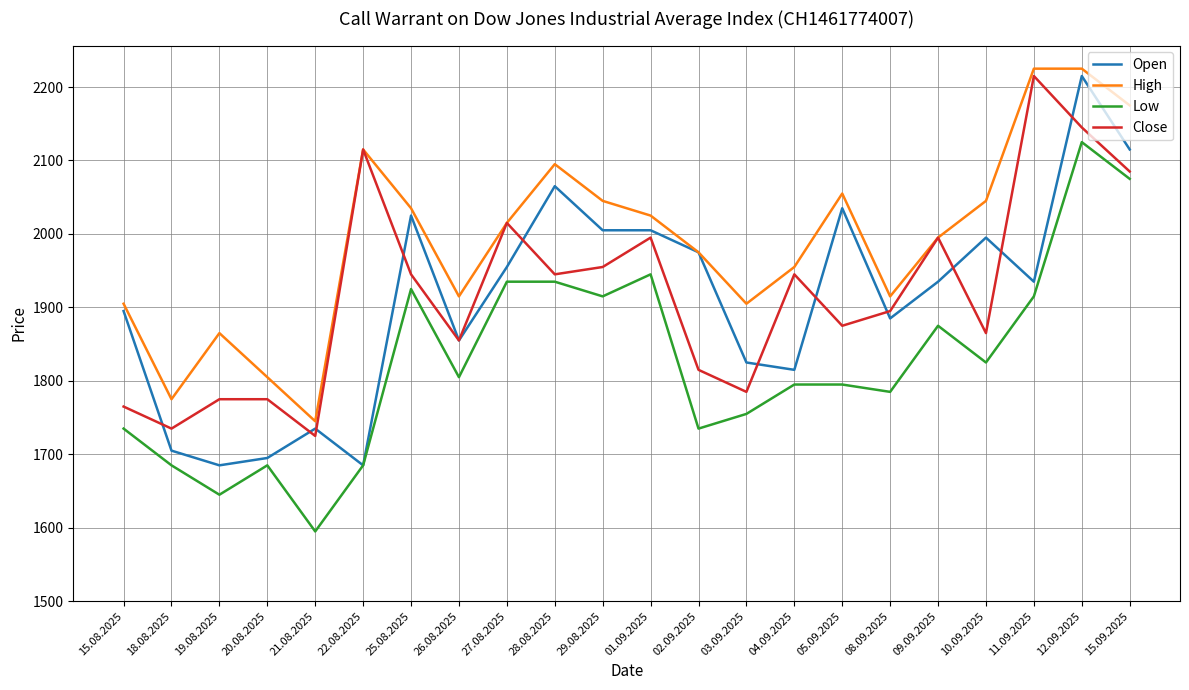

True or false: Low has a value of 3091 at 04.09.2025.

False